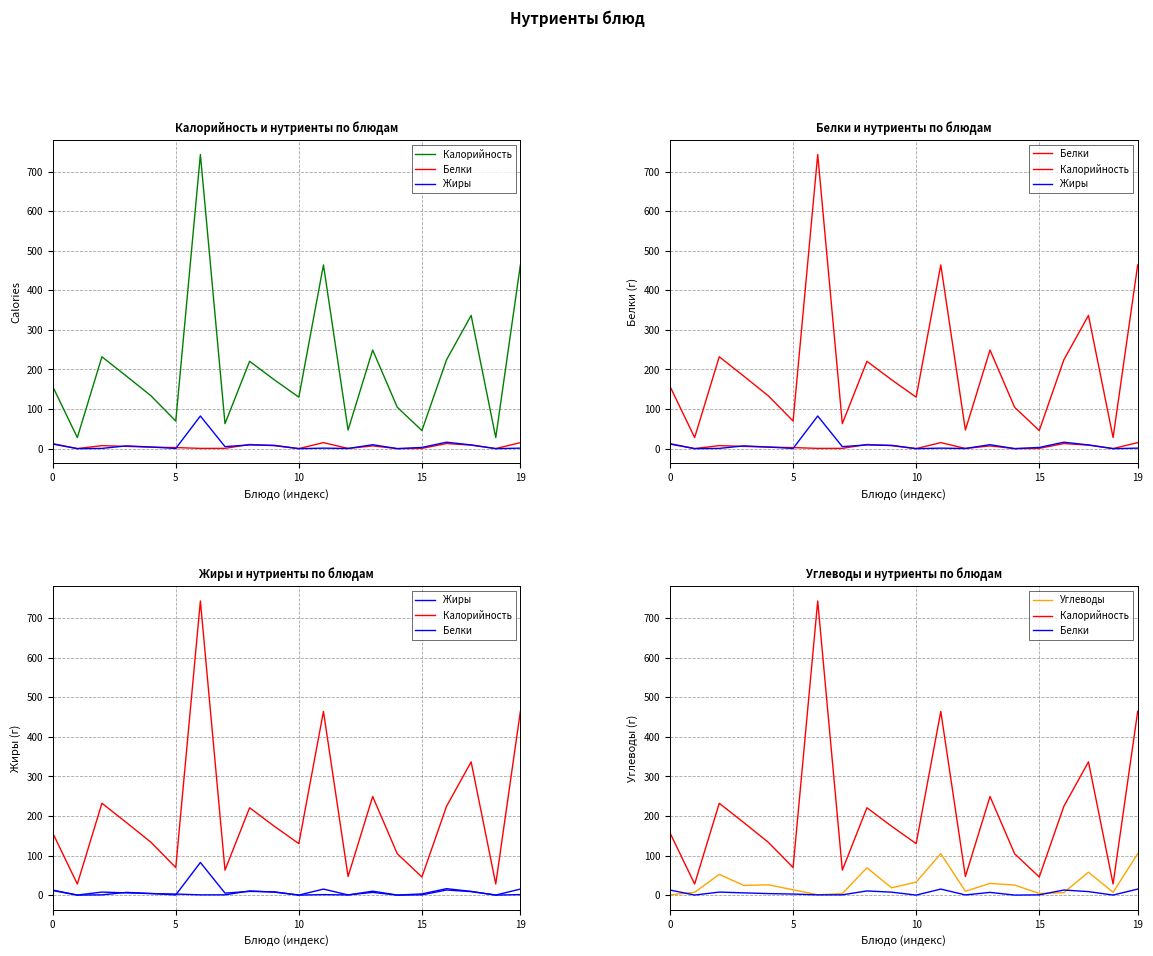

How many values in the Жиры series exceed 4?

9